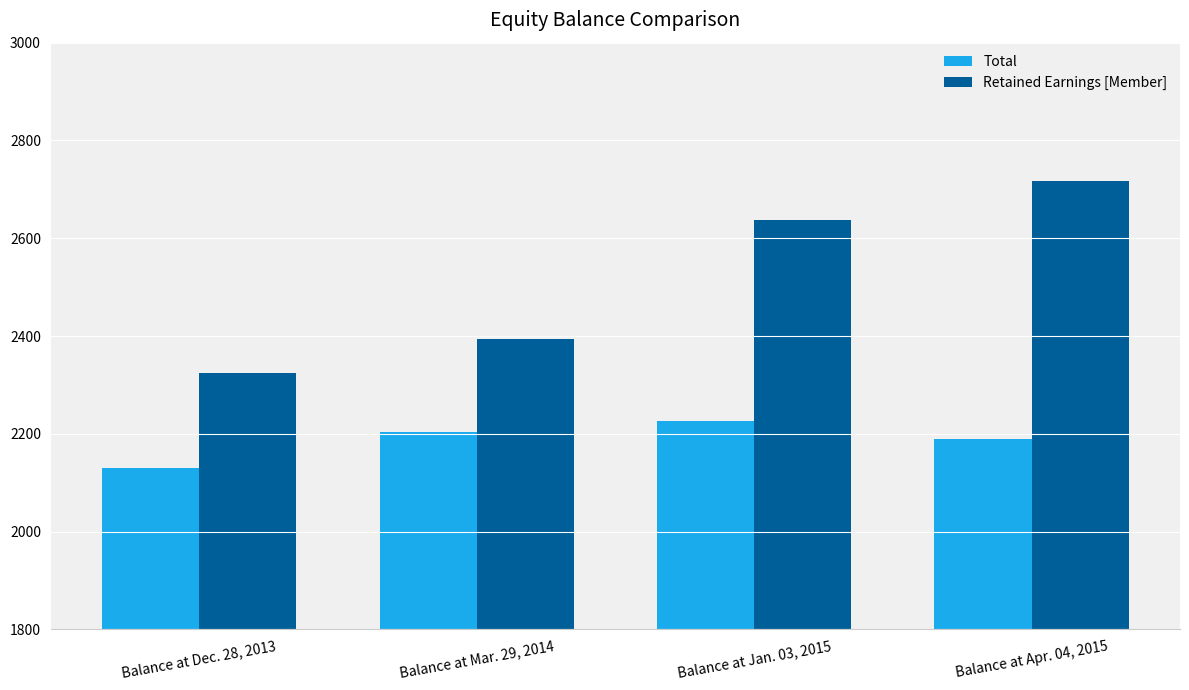

Rank the series by their maximum value, from highest to lowest.

Retained Earnings [Member], Total